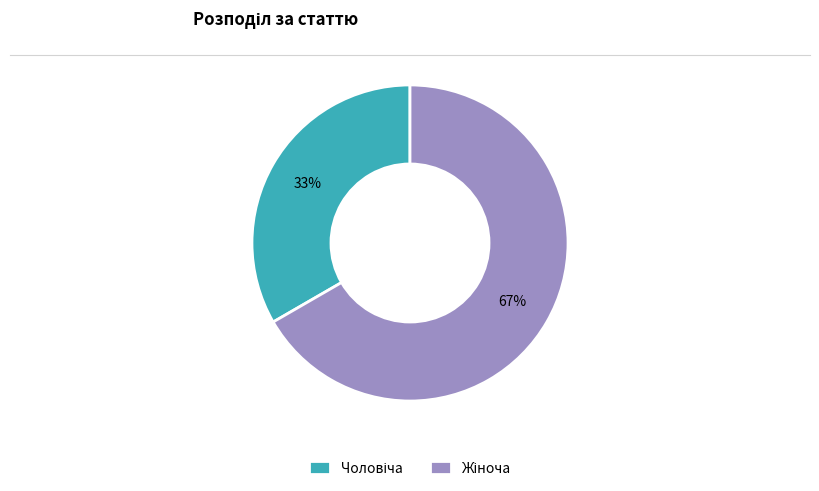

Is there any slice that represents more than half of the pie?

Yes